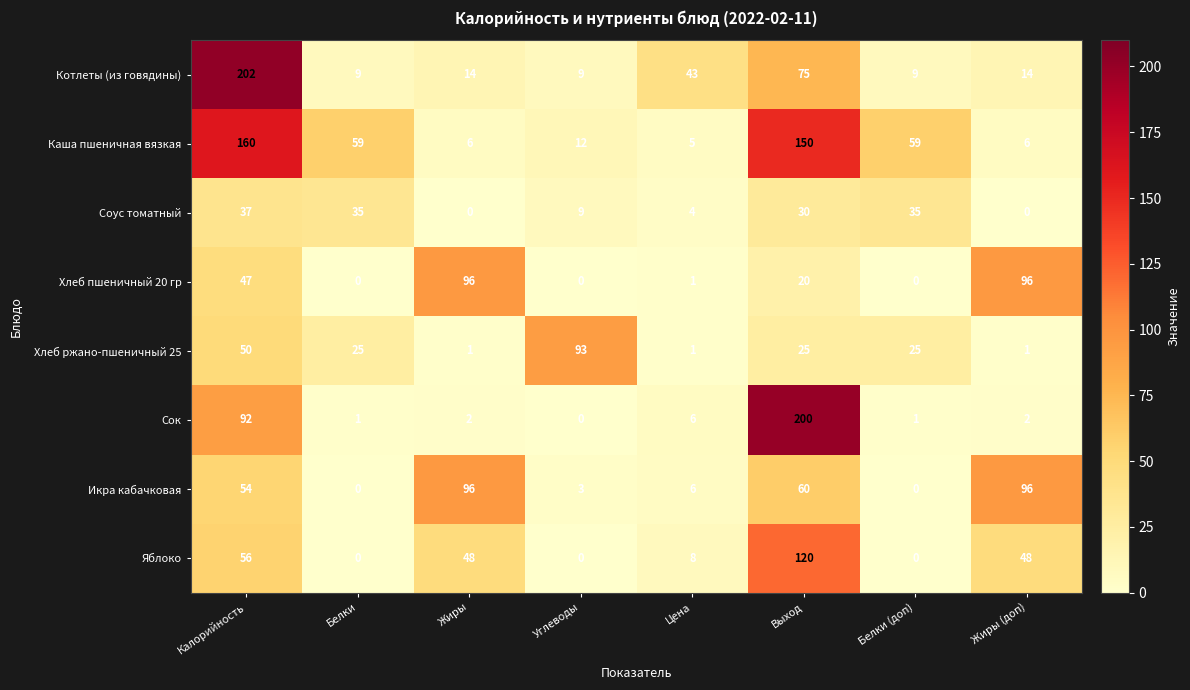

True or false: Котлеты (из говядины) has a value of 3 at Белки.

False